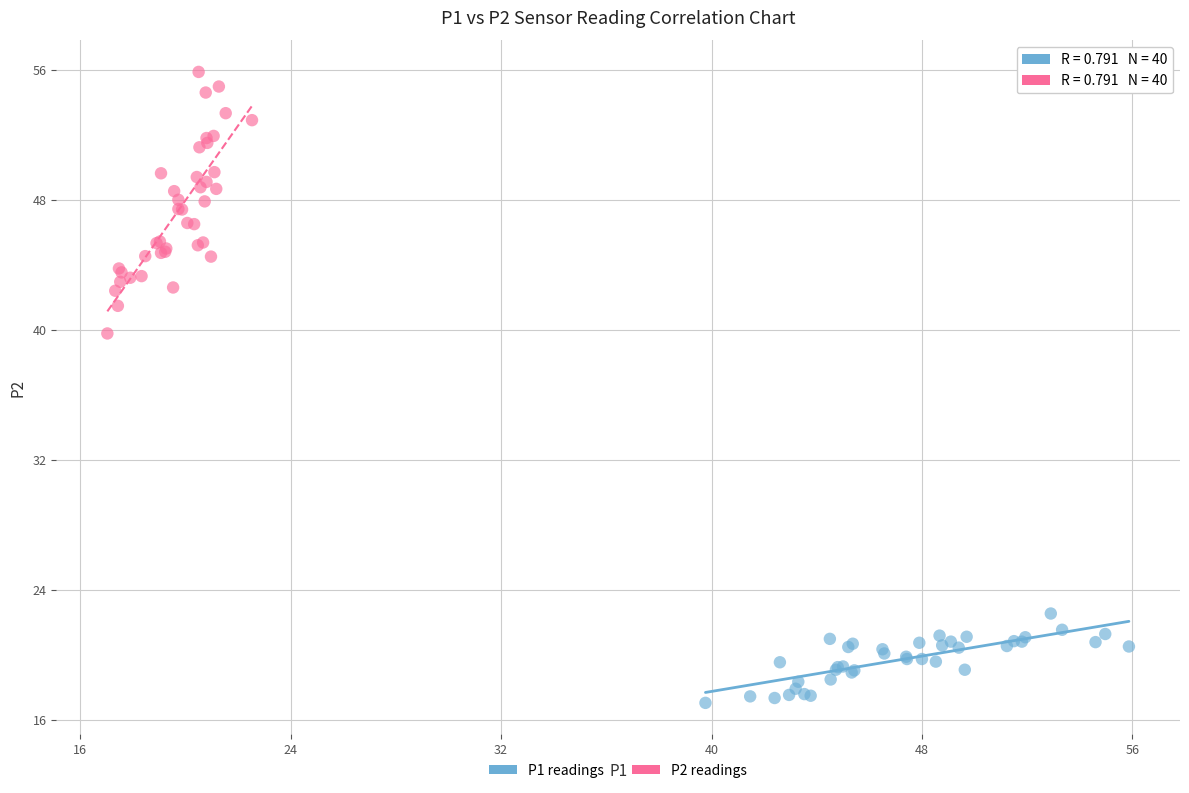

Which series reaches the maximum Y coordinate?

P2 readings